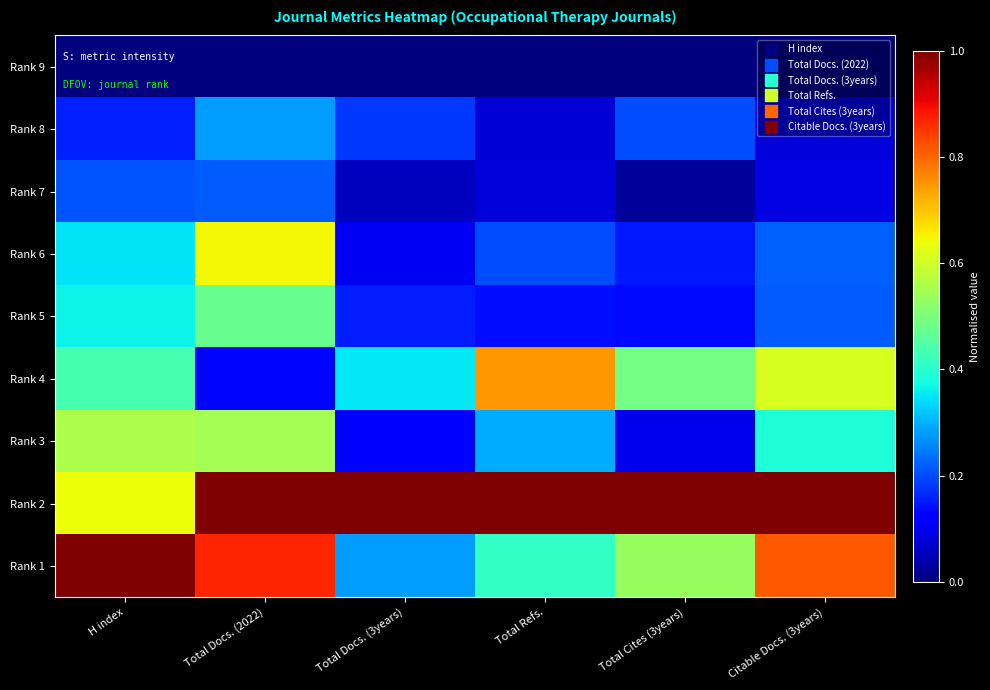

Reading right to left, extract all data points from this chart.

Rank 9: Citable Docs. (3years)=0.0	Total Cites (3years)=0.0	Total Refs.=0.0	Total Docs. (3years)=0.0	Total Docs. (2022)=0.0	H index=0.0
Rank 8: Citable Docs. (3years)=0.1	Total Cites (3years)=0.2	Total Refs.=0.1	Total Docs. (3years)=0.2	Total Docs. (2022)=0.3	H index=0.2
Rank 7: Citable Docs. (3years)=0.1	Total Cites (3years)=0.0	Total Refs.=0.1	Total Docs. (3years)=0.1	Total Docs. (2022)=0.2	H index=0.2
Rank 6: Citable Docs. (3years)=0.2	Total Cites (3years)=0.1	Total Refs.=0.2	Total Docs. (3years)=0.1	Total Docs. (2022)=0.6	H index=0.4
Rank 5: Citable Docs. (3years)=0.2	Total Cites (3years)=0.1	Total Refs.=0.1	Total Docs. (3years)=0.2	Total Docs. (2022)=0.5	H index=0.4
Rank 4: Citable Docs. (3years)=0.6	Total Cites (3years)=0.5	Total Refs.=0.7	Total Docs. (3years)=0.4	Total Docs. (2022)=0.1	H index=0.4
Rank 3: Citable Docs. (3years)=0.4	Total Cites (3years)=0.1	Total Refs.=0.3	Total Docs. (3years)=0.1	Total Docs. (2022)=0.5	H index=0.6
Rank 2: Citable Docs. (3years)=1.0	Total Cites (3years)=1.0	Total Refs.=1.0	Total Docs. (3years)=1.0	Total Docs. (2022)=1.0	H index=0.6
Rank 1: Citable Docs. (3years)=0.8	Total Cites (3years)=0.5	Total Refs.=0.4	Total Docs. (3years)=0.3	Total Docs. (2022)=0.9	H index=1.0